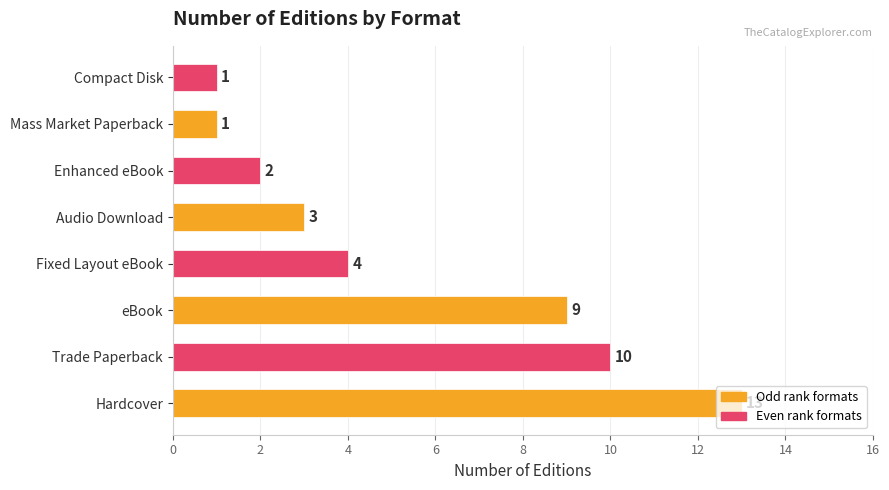

Which has a higher value, Enhanced eBook or Fixed Layout eBook?

Fixed Layout eBook